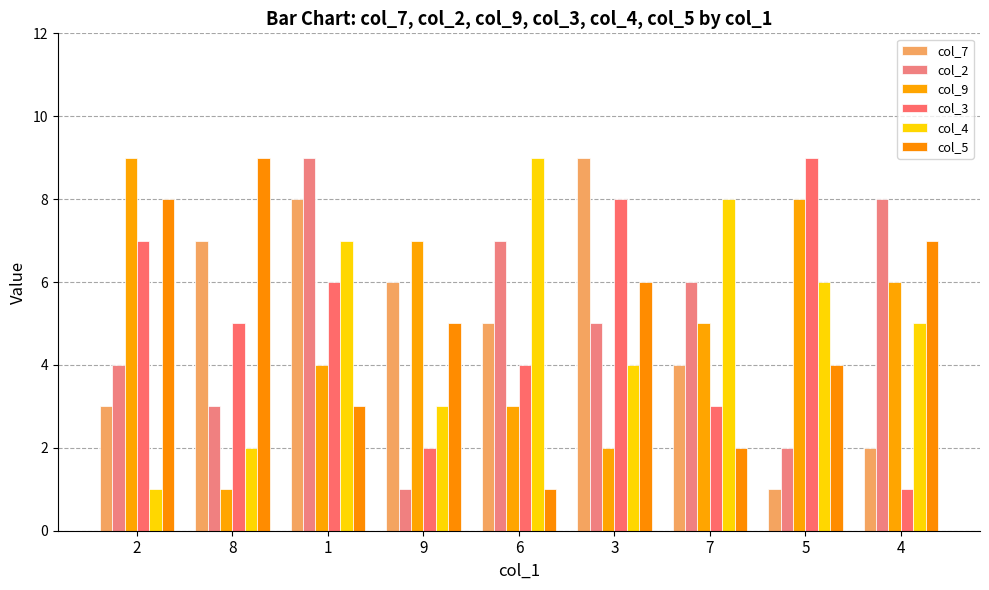

Reading left to right, extract all data points from this chart.

col_7: 2=3	8=7	1=8	9=6	6=5	3=9	7=4	5=1	4=2
col_2: 2=4	8=3	1=9	9=1	6=7	3=5	7=6	5=2	4=8
col_9: 2=9	8=1	1=4	9=7	6=3	3=2	7=5	5=8	4=6
col_3: 2=7	8=5	1=6	9=2	6=4	3=8	7=3	5=9	4=1
col_4: 2=1	8=2	1=7	9=3	6=9	3=4	7=8	5=6	4=5
col_5: 2=8	8=9	1=3	9=5	6=1	3=6	7=2	5=4	4=7